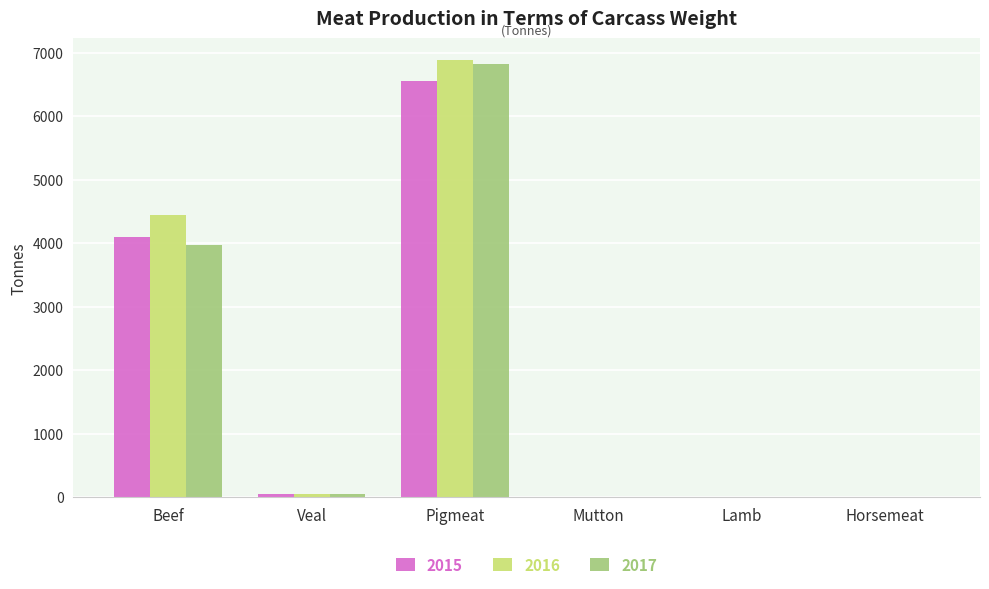

The 2017 series shows 1875 at Beef. True or false?

False